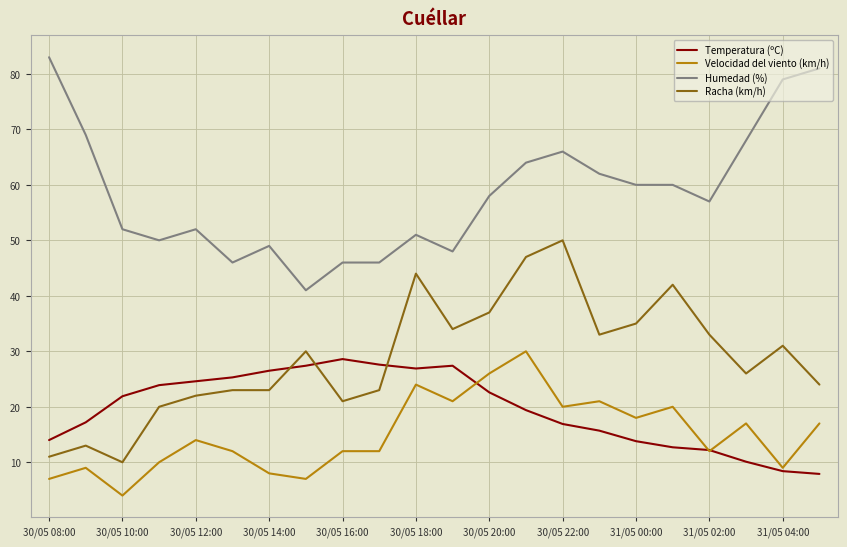

True or false: Temperatura (ºC) and Humedad (%) intersect in this chart.

False